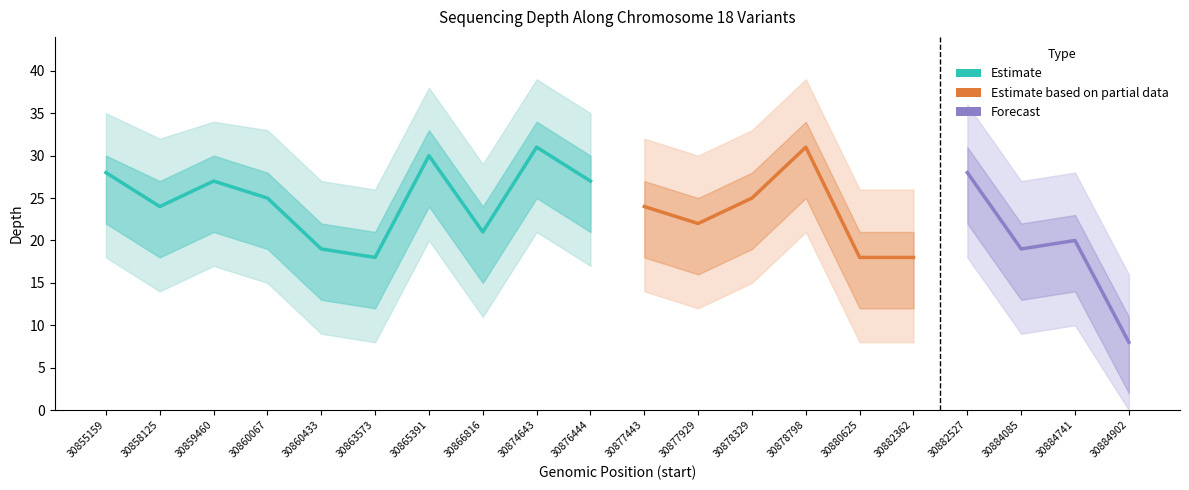

Reading right to left, transcribe all the data shown in this chart.

depth: 8	20	19	28	18	18	31	25	22	24	27	31	21	30	18	19	25	27	24	28
depth_upper: 16	28	27	36	26	26	39	33	30	32	35	39	29	38	26	27	33	34	32	35
depth_lower: 0	10	9	18	8	8	21	15	12	14	17	21	11	20	8	9	15	17	14	18
depth_mid_upper: 11	23	22	31	21	21	34	28	25	27	30	34	24	33	21	22	28	30	27	30
depth_mid_lower: 2	14	13	22	12	12	25	19	16	18	21	25	15	24	12	13	19	21	18	22